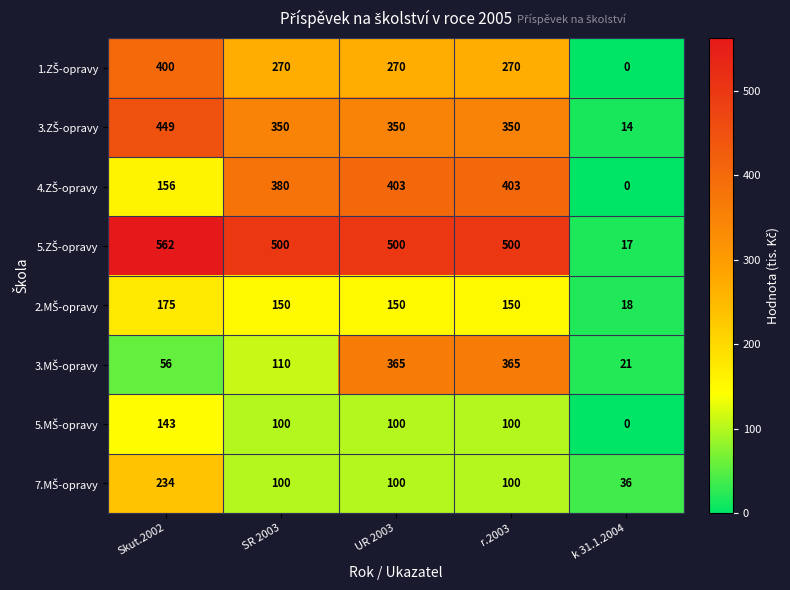

What is the greatest value displayed?

562